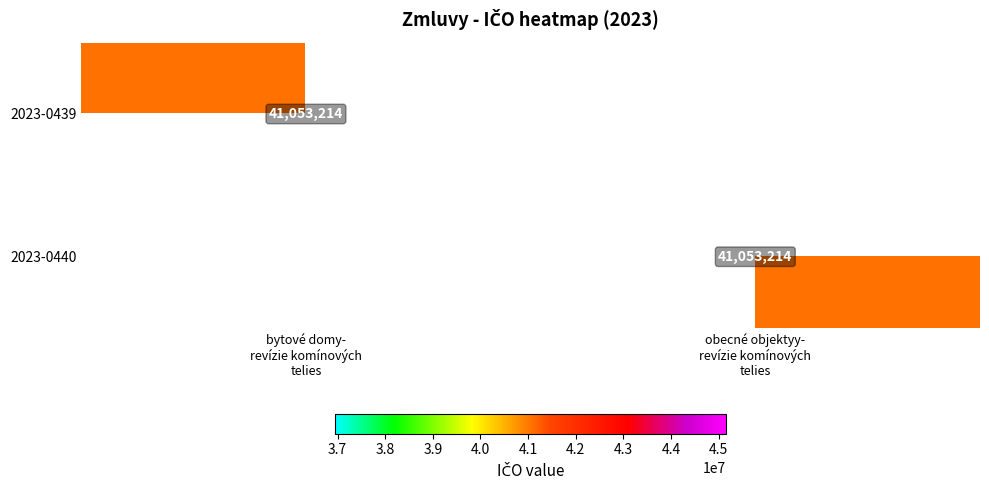

What is the difference between the highest and lowest values at bytové domy-
revízie komínových
telies?

41053214